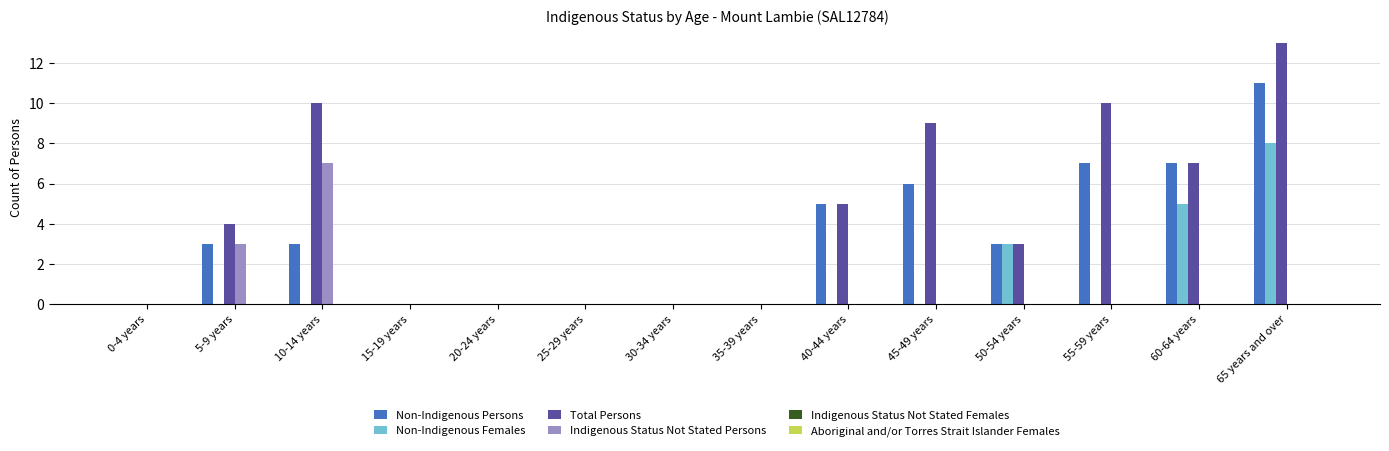

Are the bars grouped side by side (vs. stacked)?

Yes